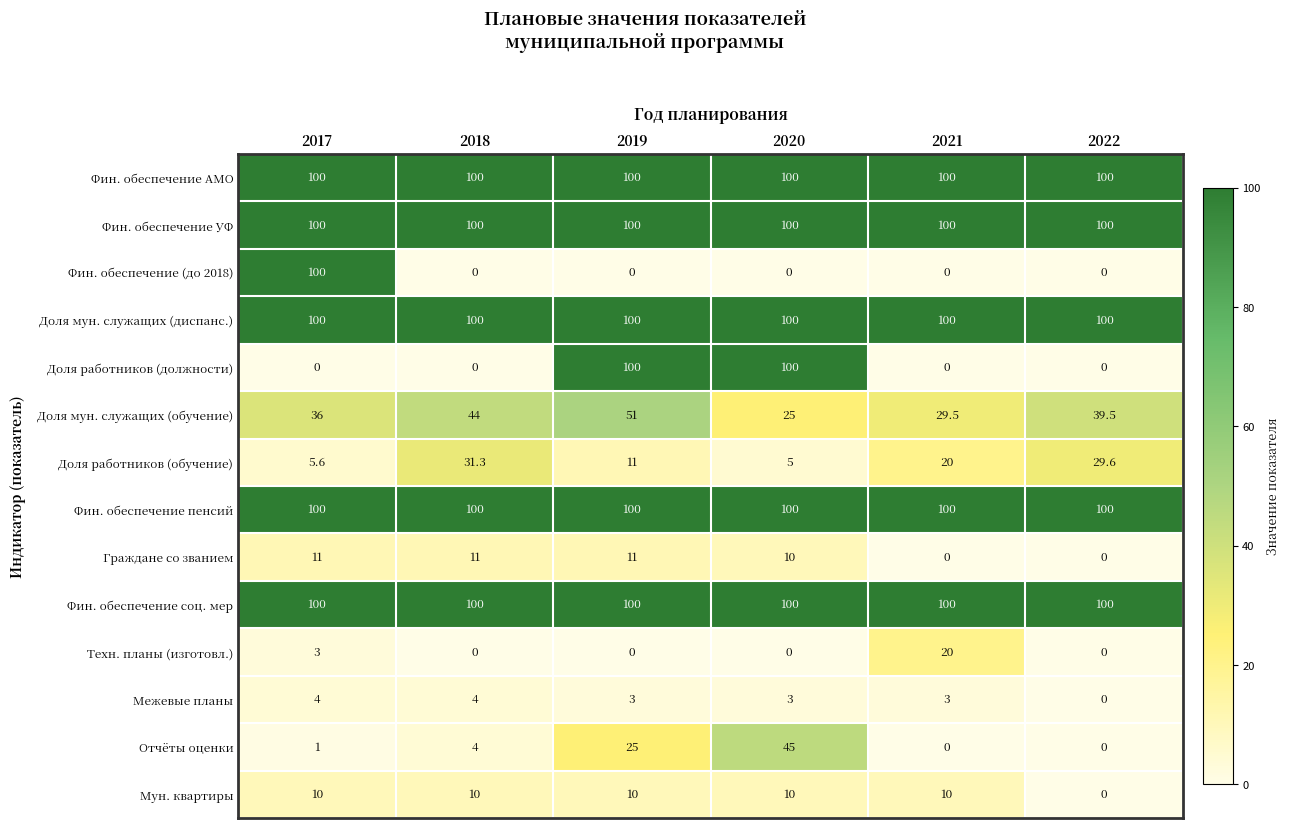

The Отчёты оценки series shows 0.0 at 2022. True or false?

True